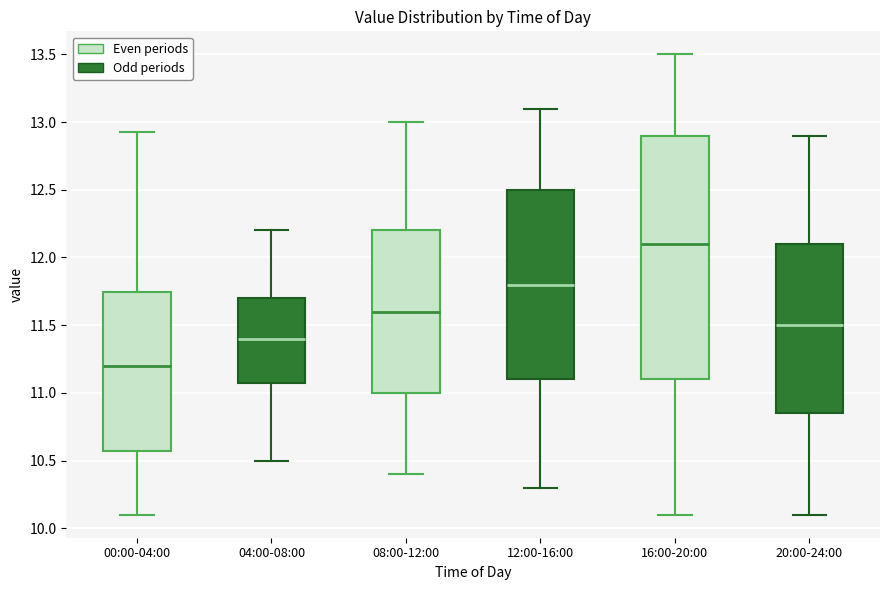

Reading left to right, transcribe this box plot: for each box, give where its median line is, the range the box spans, and where its two whiskers end, as read against the y-axis. The values are not printed on the chart, so give them approximately, as read against the axis.

00:00-04:00: median 11.20, box 10.55 to 11.75, whiskers 10.10 to 12.95
04:00-08:00: median 11.40, box 11.10 to 11.70, whiskers 10.50 to 12.20
08:00-12:00: median 11.60, box 11.00 to 12.20, whiskers 10.40 to 13.00
12:00-16:00: median 11.80, box 11.10 to 12.50, whiskers 10.30 to 13.10
16:00-20:00: median 12.10, box 11.10 to 12.90, whiskers 10.10 to 13.50
20:00-24:00: median 11.50, box 10.85 to 12.10, whiskers 10.10 to 12.90